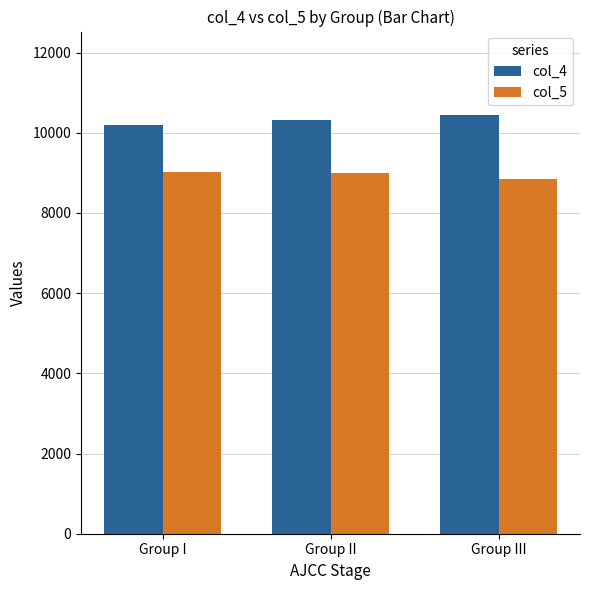

What is the sum of all col_5 values?

26854.4